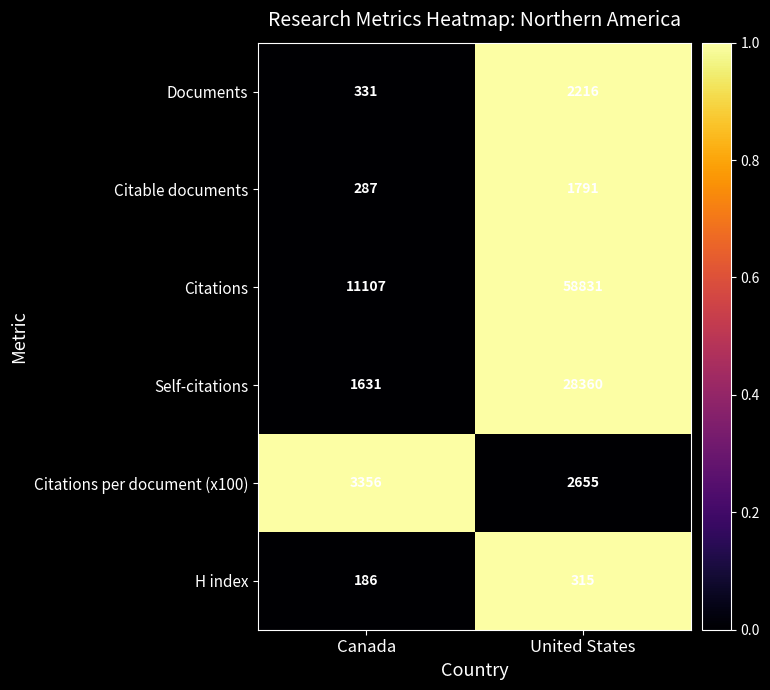

Where is Citations per document (x100) nearest to the value 3005?

United States